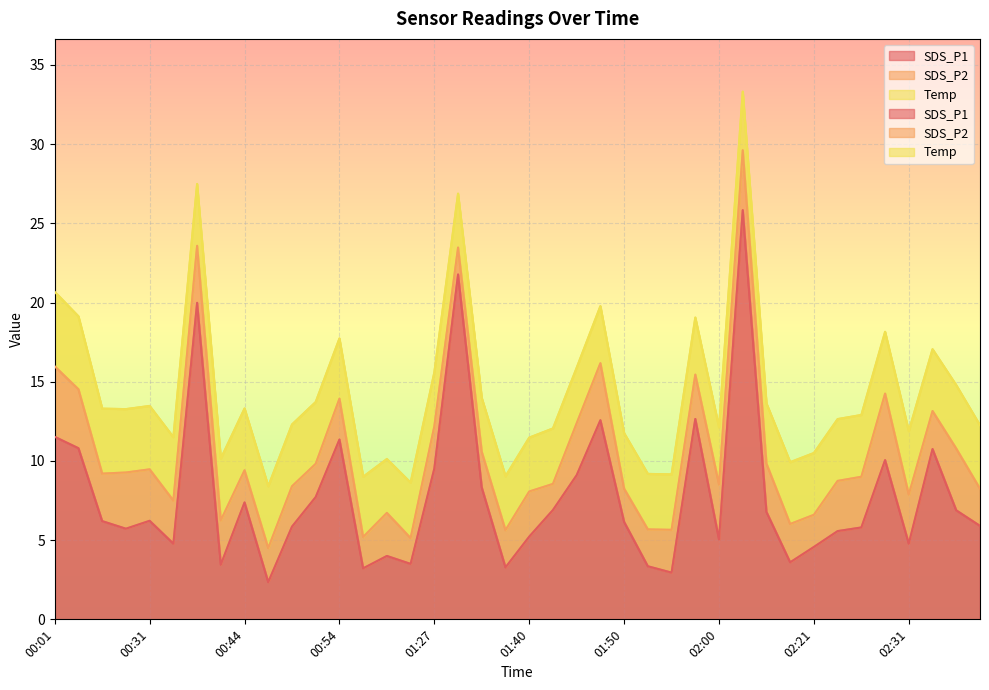

What is the difference between the second highest and minimum values in the SDS_P2 series?

2.6